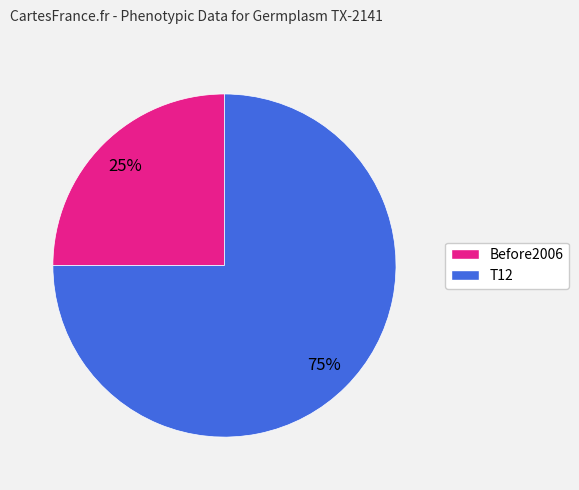

Is Before2006 the majority of the pie?

No